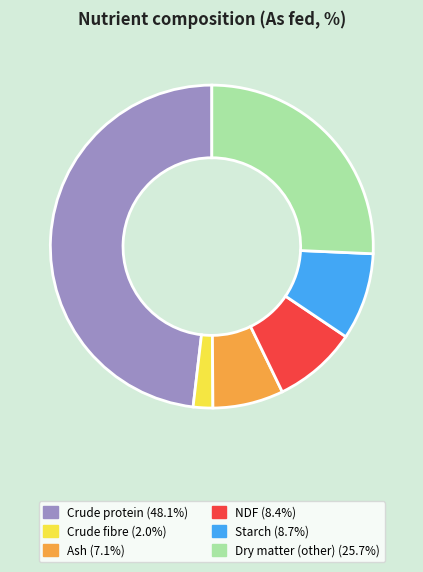

Is the sum of Starch (8.7%) and Crude protein (48.1%) greater than half?

Yes